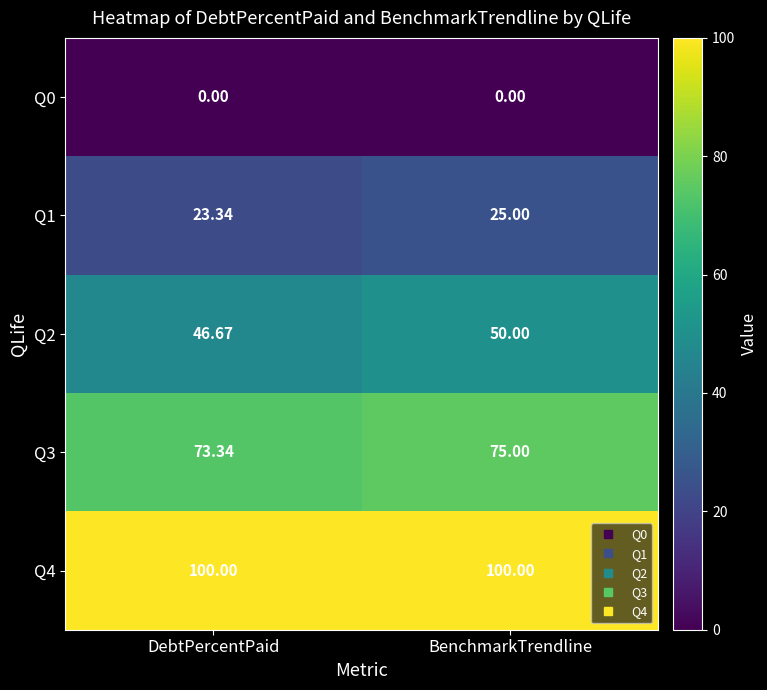

Where is Q1 nearest to the value 24?

DebtPercentPaid